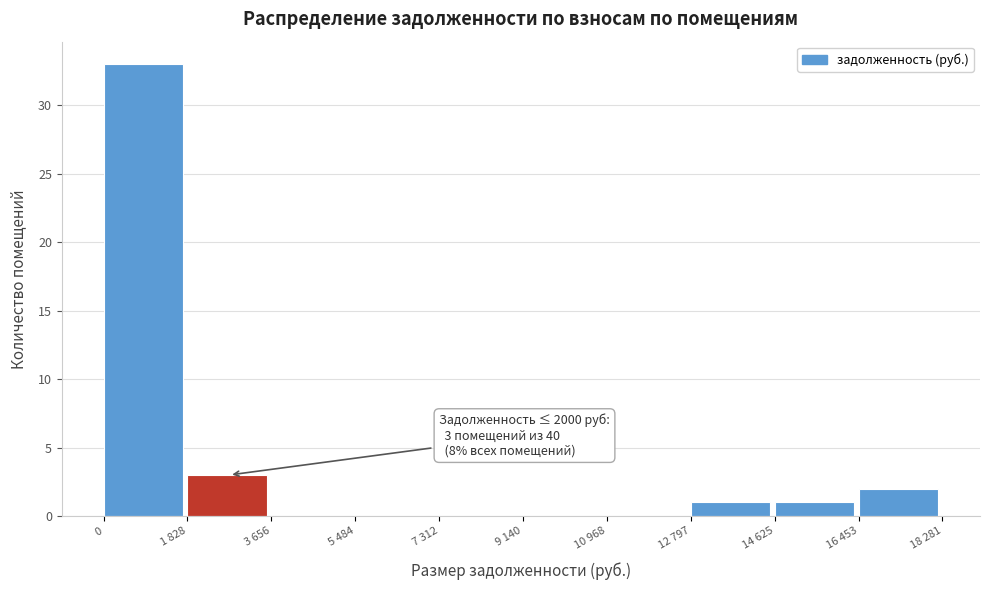

Reading right to left, what are all the values shown in this chart?

16 453=2	14 625=1	12 797=1	10 968=0	9 140=0	7 312=0	5 484=0	3 656=0	1 828=3	0=33